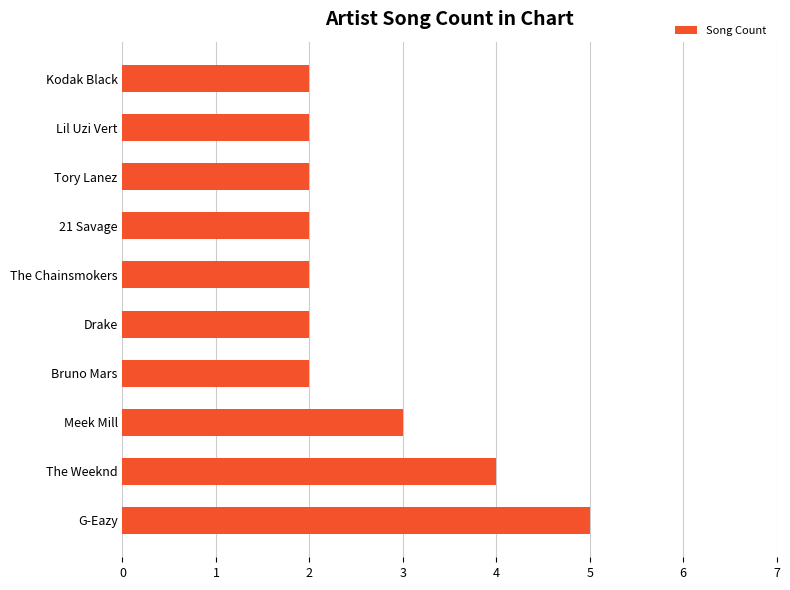

True or false: the data shows 1 at Tory Lanez.

False